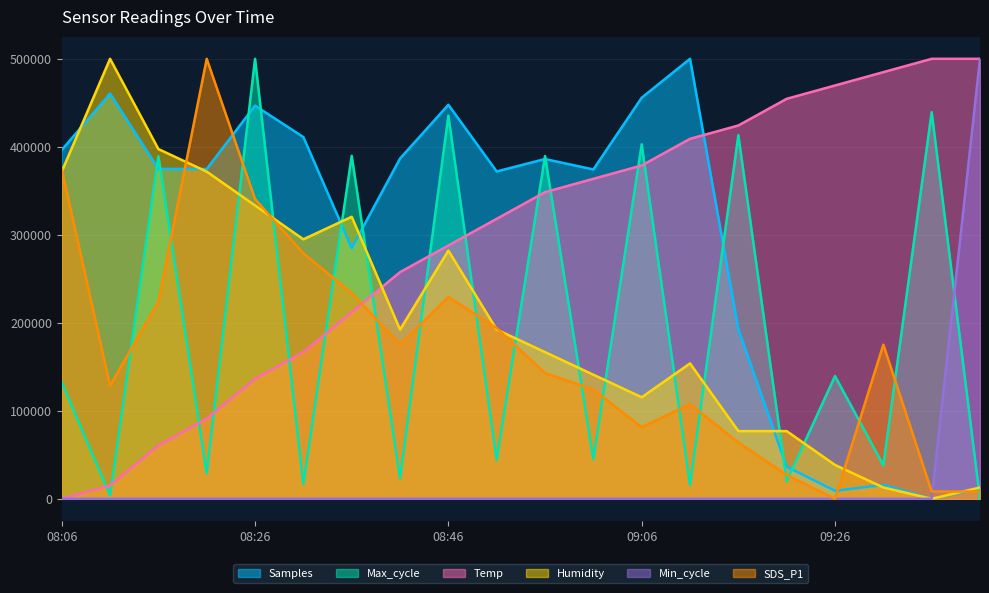

At which category does Humidity reach its first local valley?

08:31